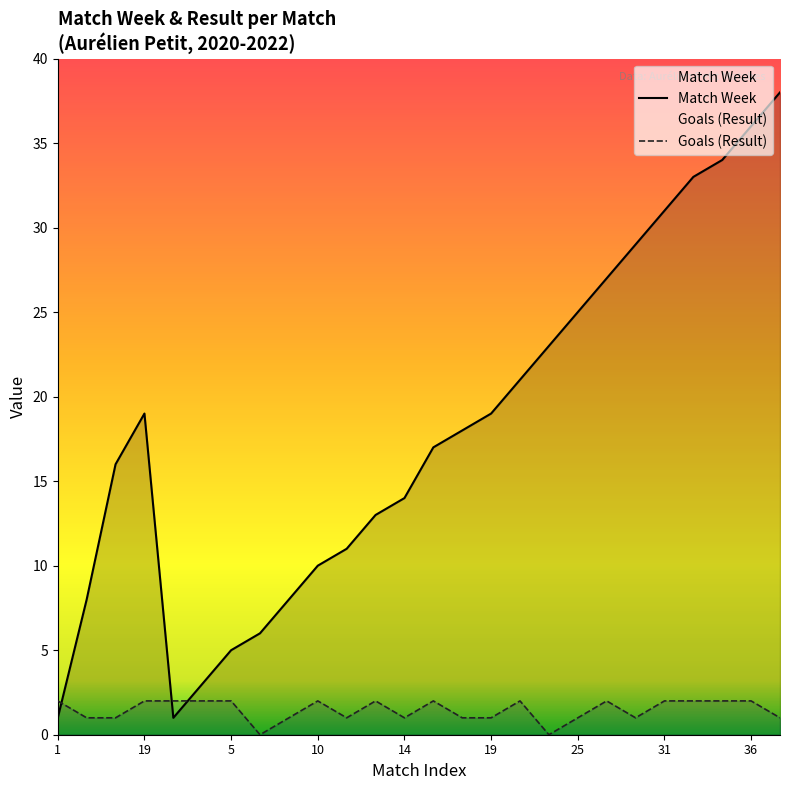

At which category does the chart reach its peak across all series?

38